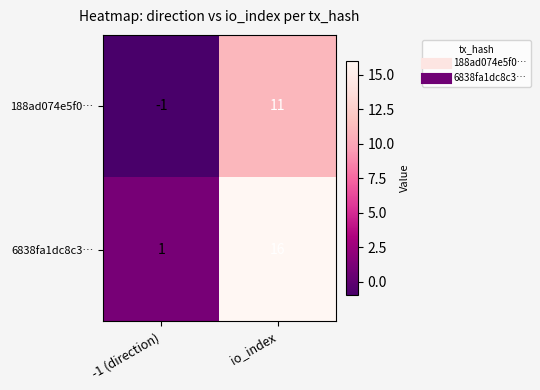

Rank the series by their maximum value, from lowest to highest.

188ad074e5f0…, 6838fa1dc8c3…